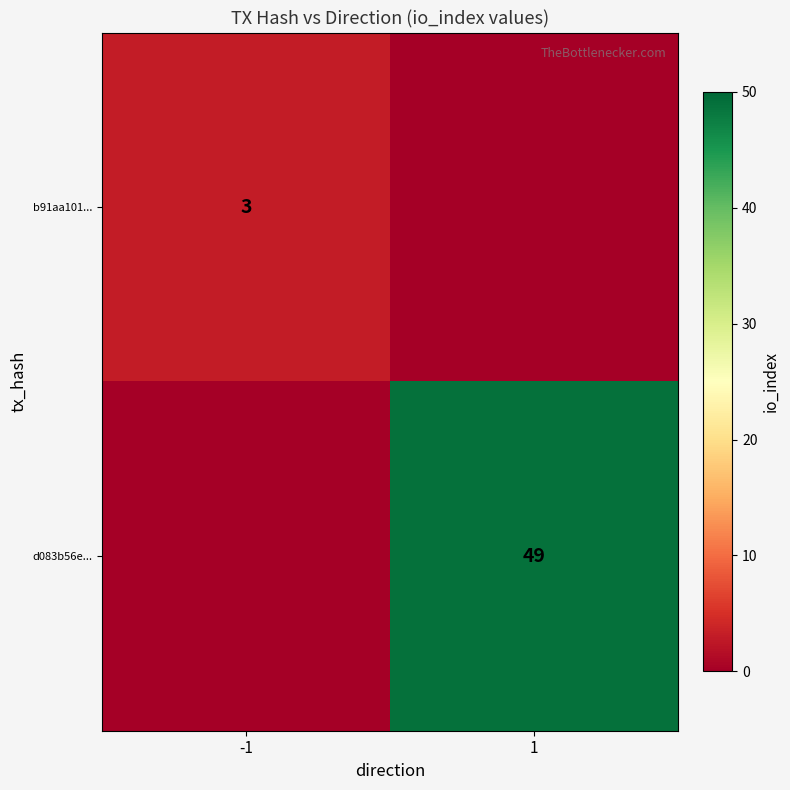

True or false: d083b56e... has a value of 83 at 1.

False